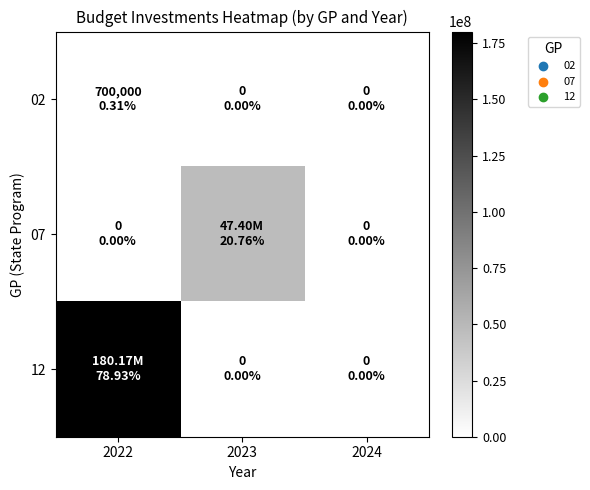

Which series has the widest spread of values?

12